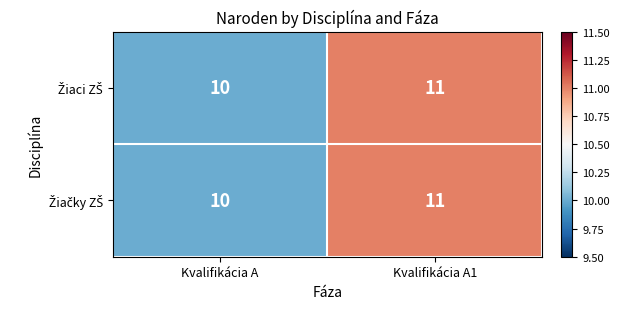

What is the total value across all series at Kvalifikácia A?

20